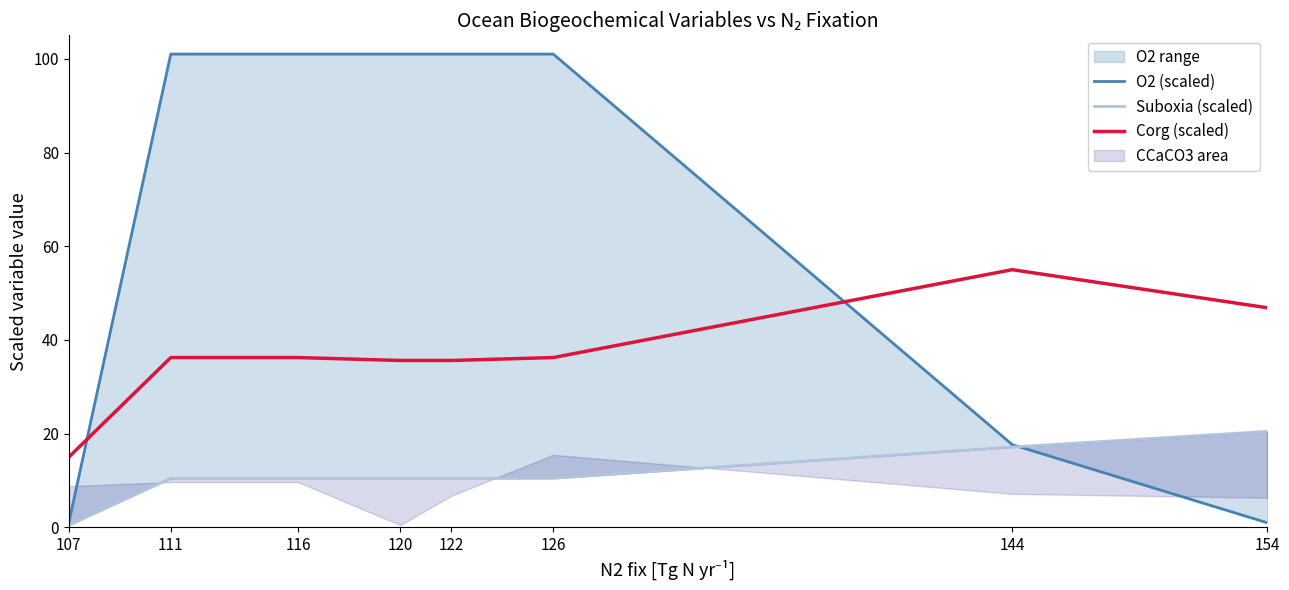

Where is Suboxia (scaled) nearest to the value 10?

111